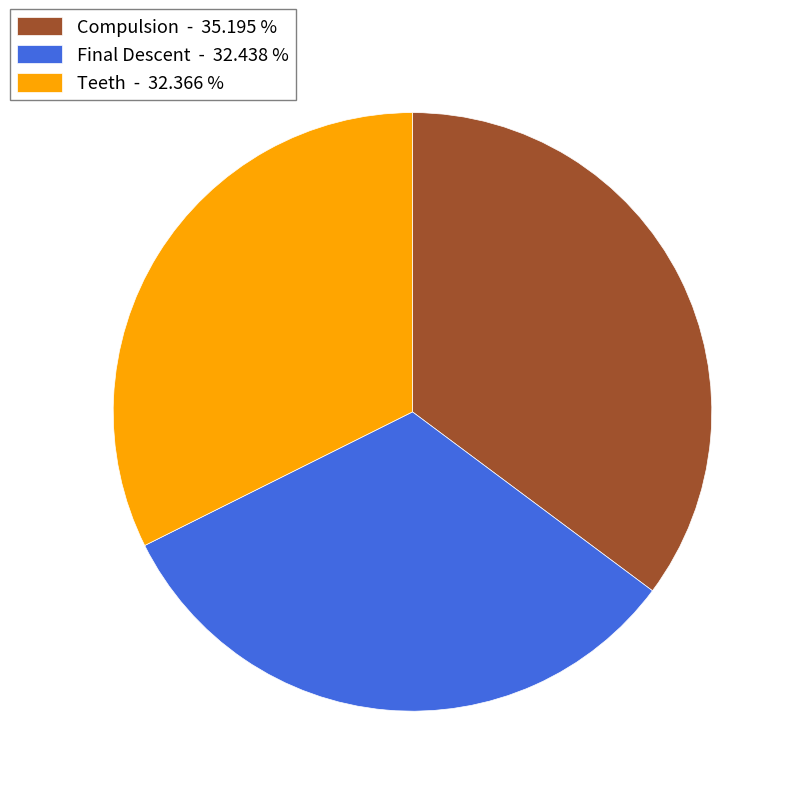

Approximately how many times larger is the value at Compulsion - 35.195 % compared to Teeth - 32.366 %?

1.1